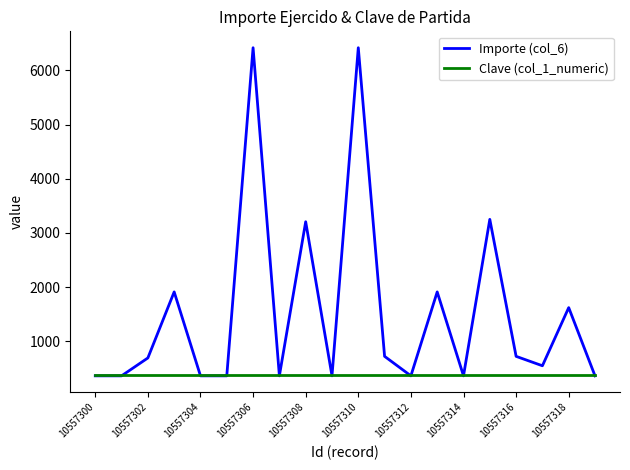

What is the minimum value shown in the chart?

360.0